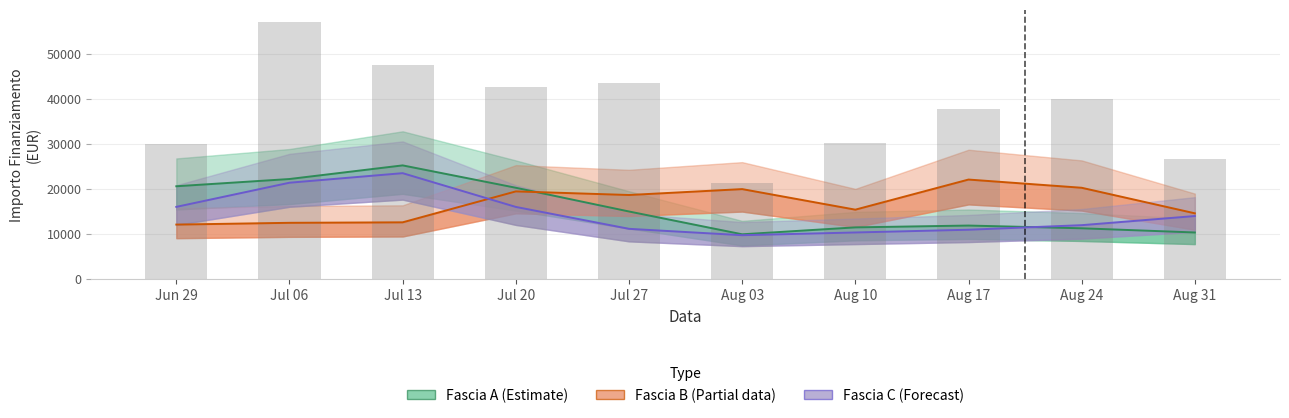

How many data points in Fascia A are above 14972?

5